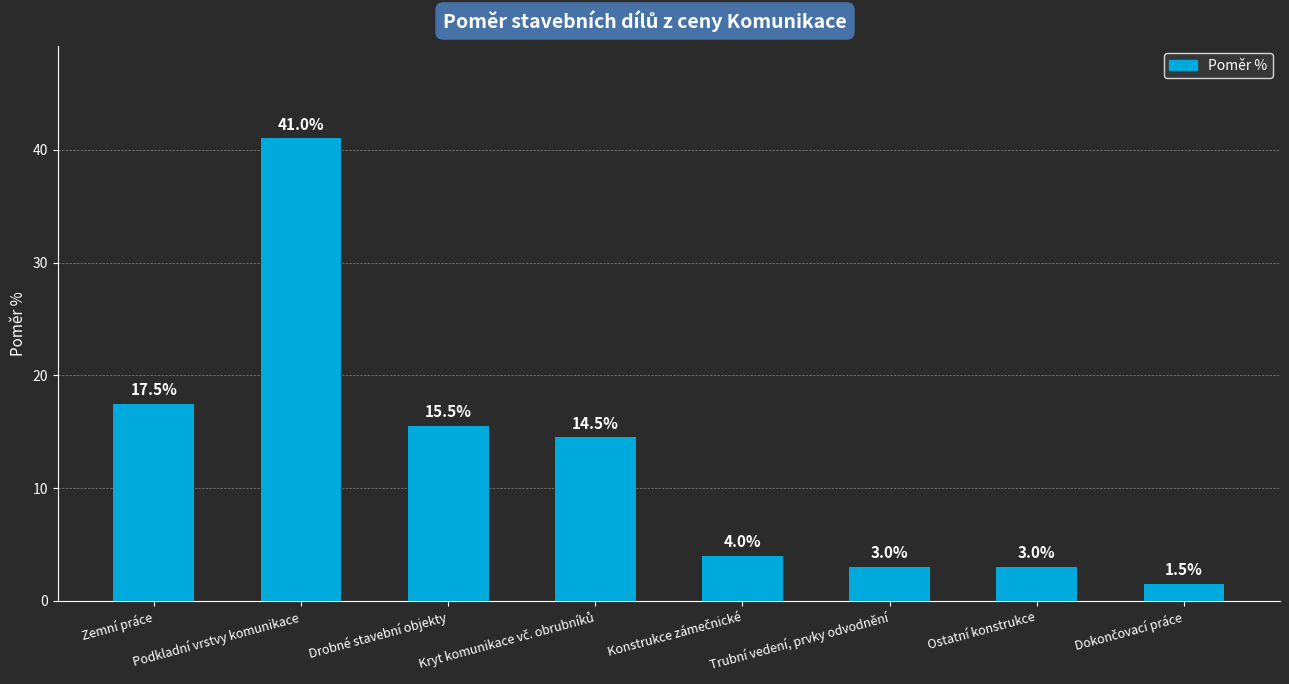

Approximately how many times larger is the value at Ostatní konstrukce compared to Trubní vedení, prvky odvodnění?

1.0